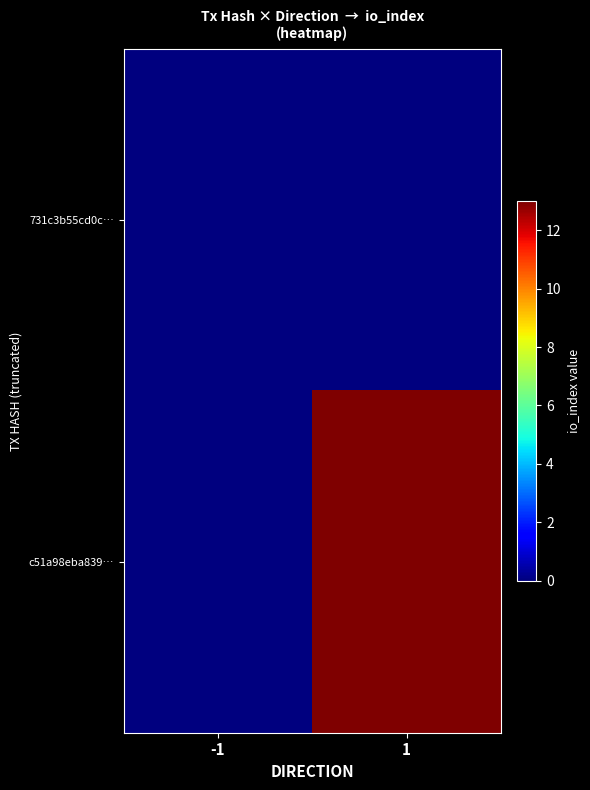

Rank the series at 1 from lowest to highest value.

731c3b55cd0c…, c51a98eba839…